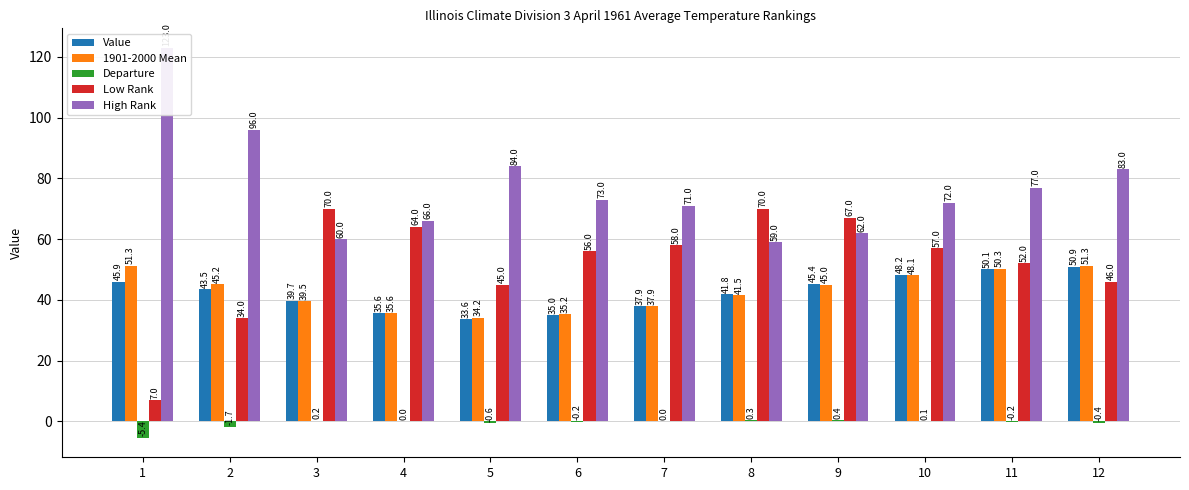

What is the approximate value of Value at 8?

41.8